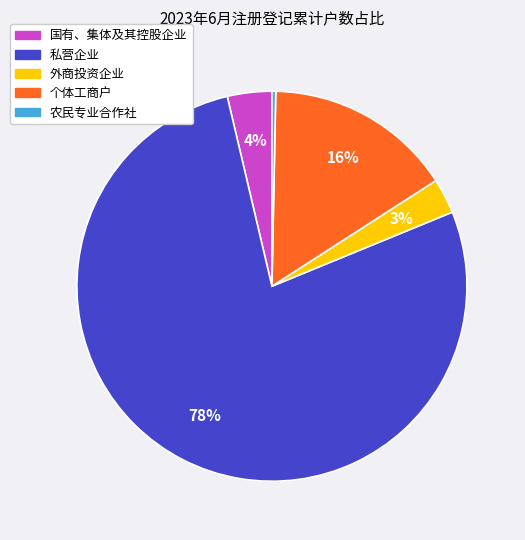

To the nearest percent, what is the average slice percentage?

20%